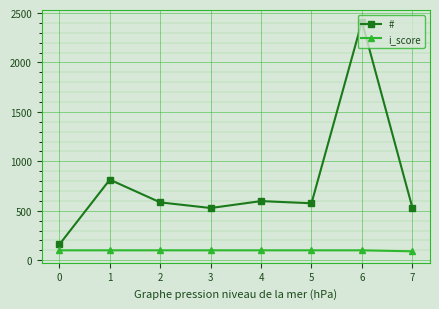

Where is the first local maximum for #?

1